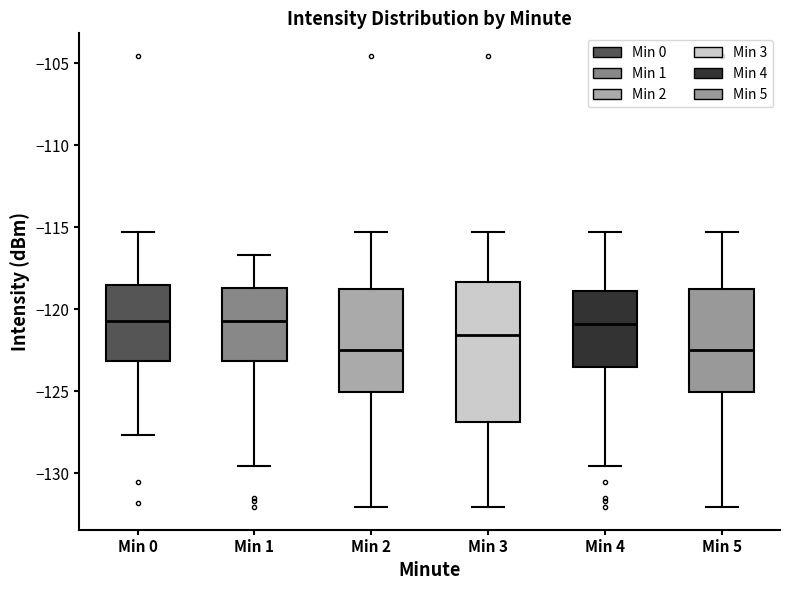

Where does the upper whisker of the box for Min 3 end on the y-axis? The values are not printed on the chart, so give them approximately, as read against the axis.

-115.5